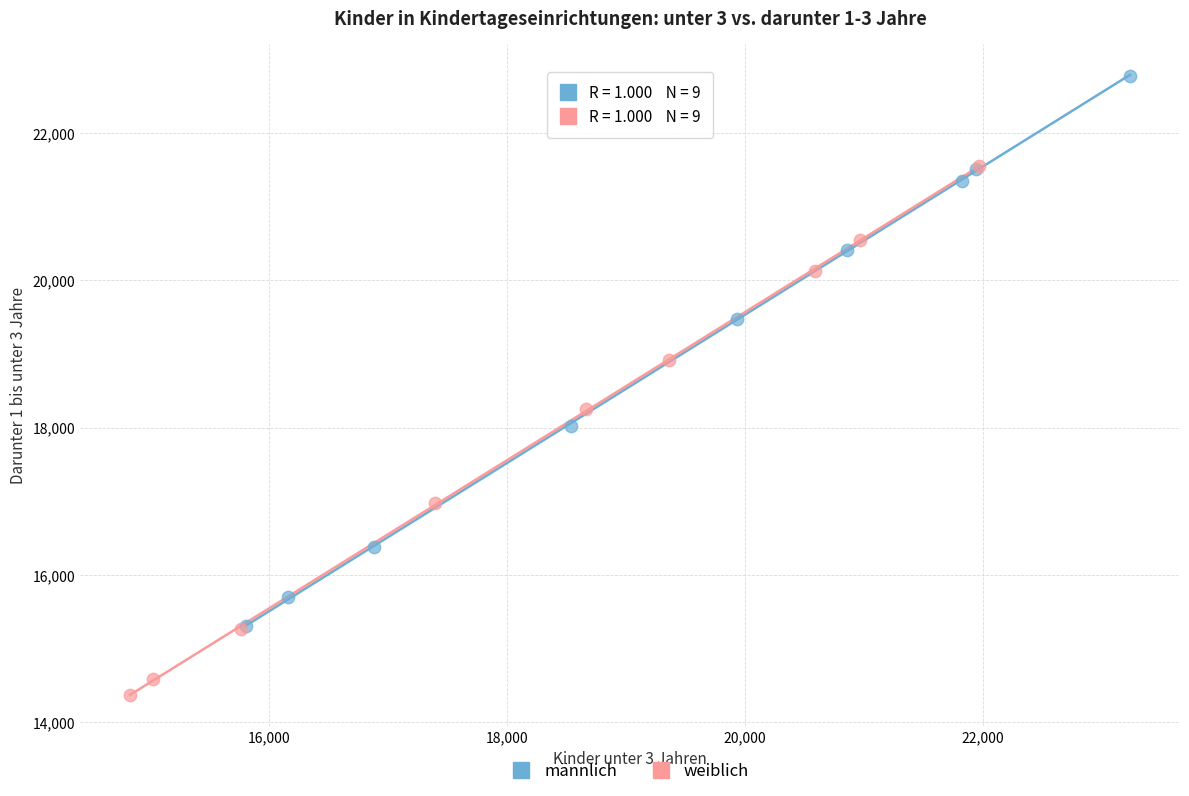

Which series reaches the maximum Y coordinate?

männlich